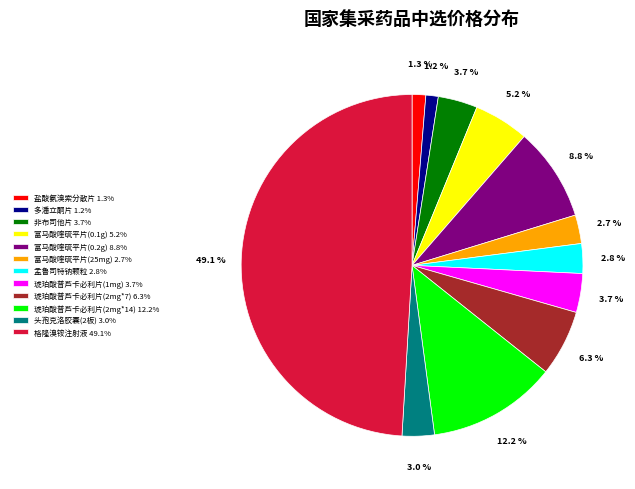

Count the number of slices in the pie.

12